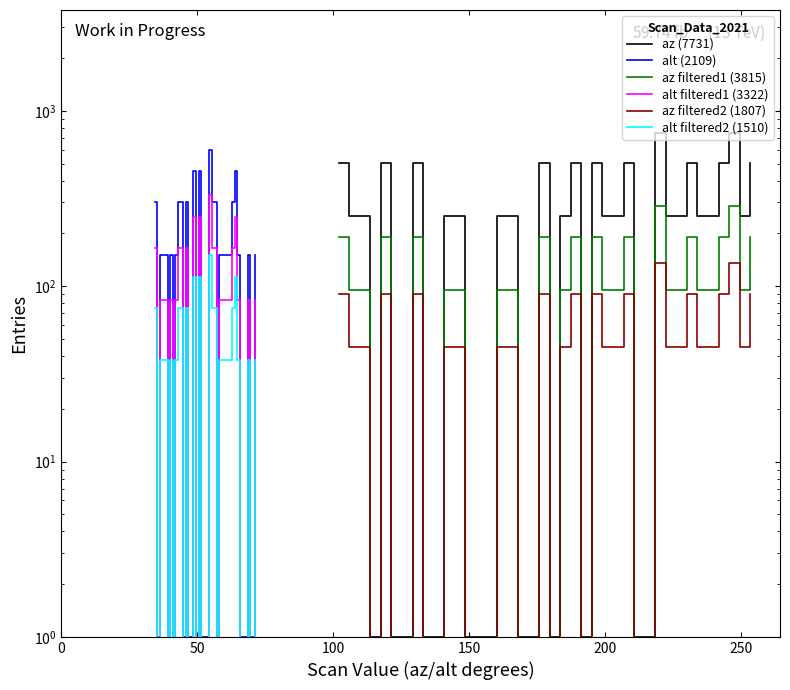

Which series has the largest total across all categories?

az (7731)